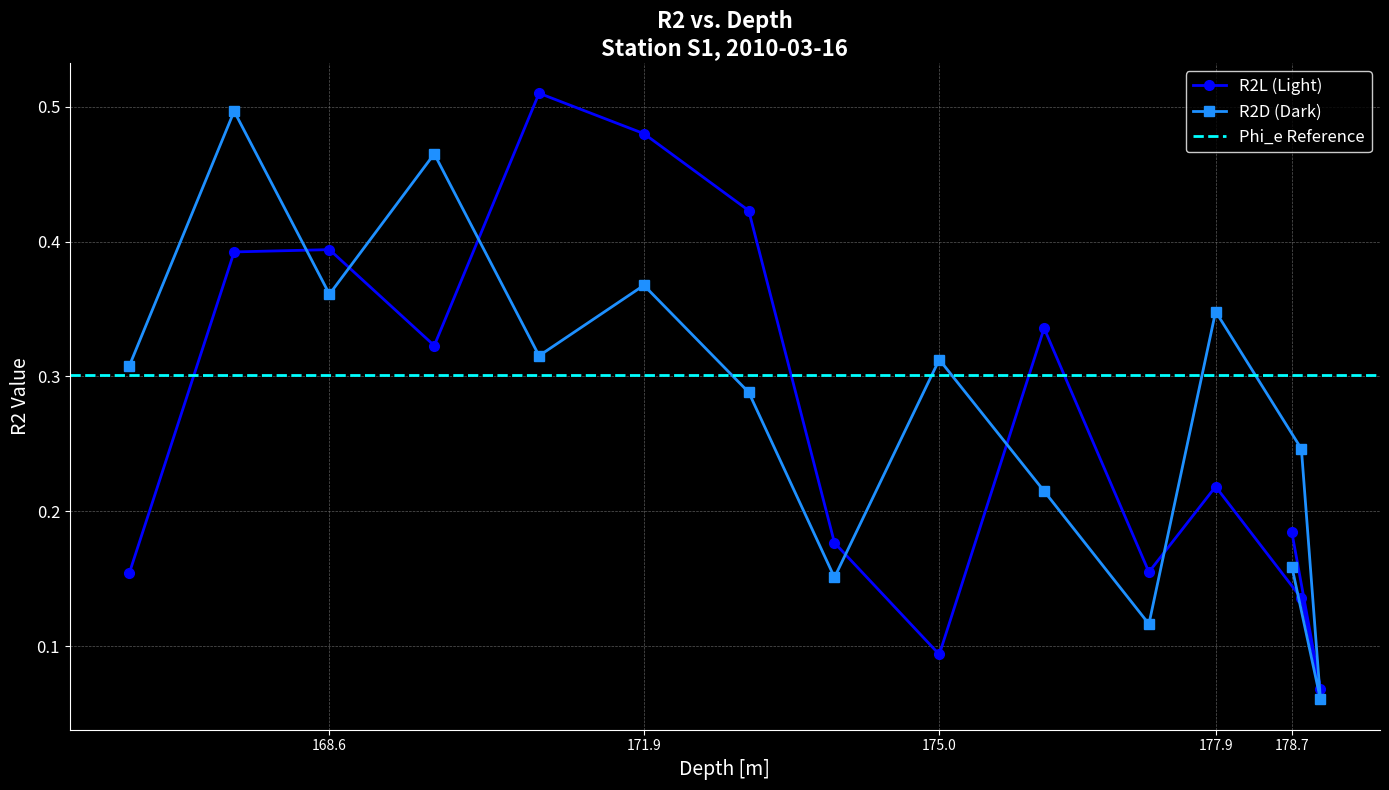

Count the R2L (Light) values in the range 0 to 1.

15